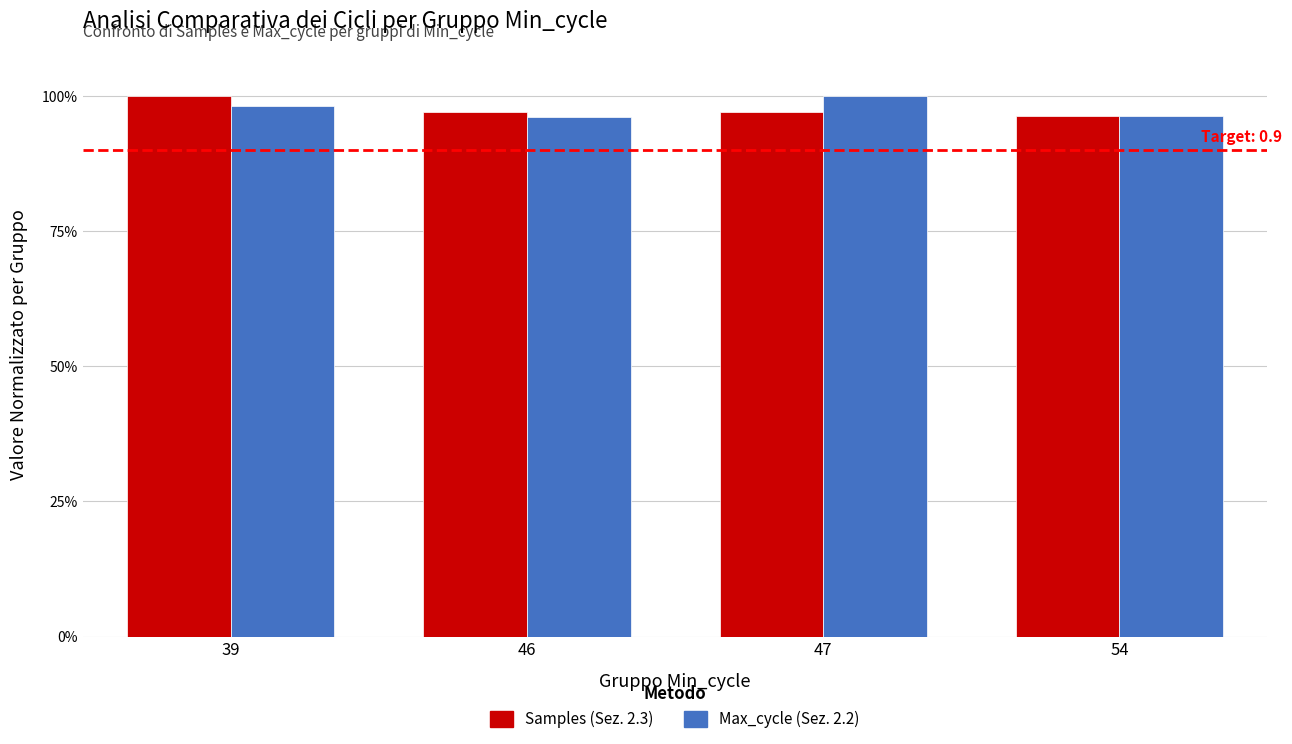

Which category has the highest value across all series?

39